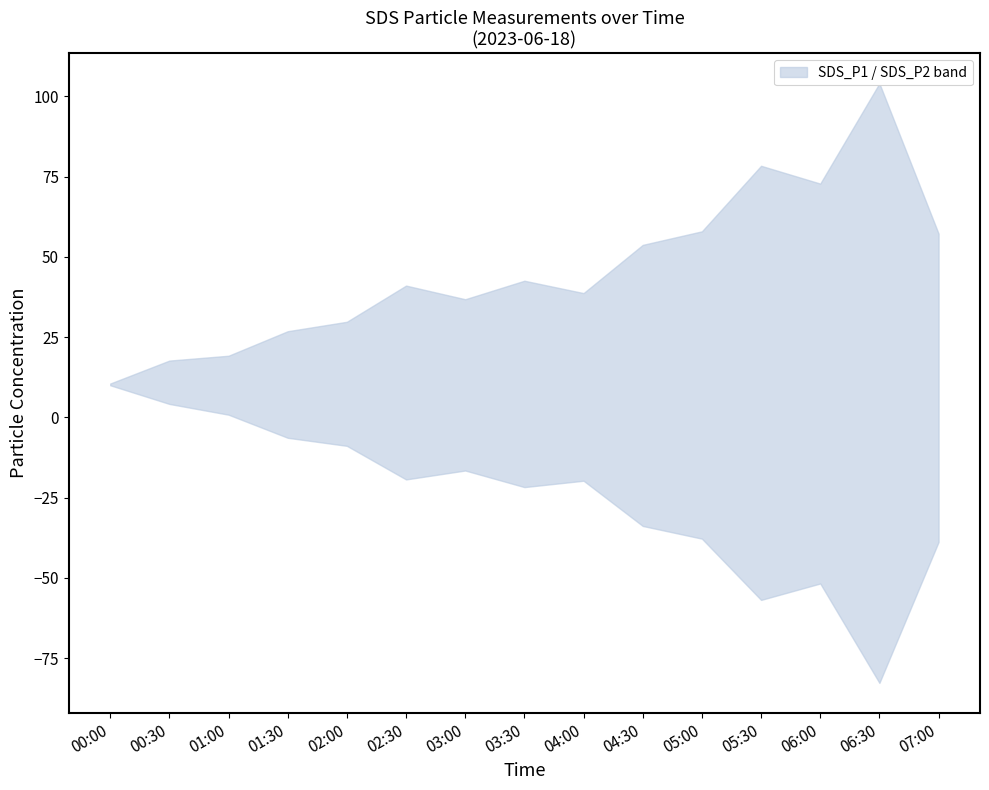

True or false: SDS_P1 has a value of 5.3 at 01:00.

False